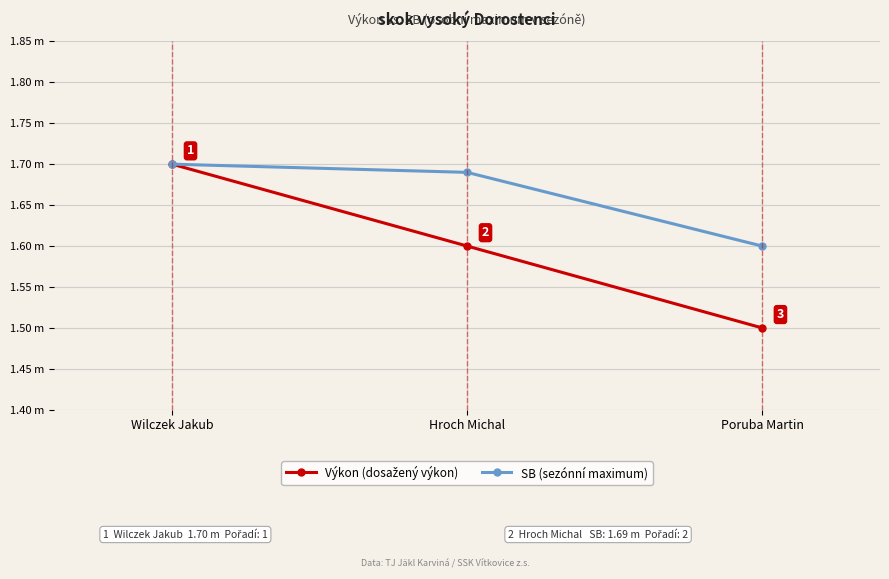

True or false: SB (sezónní maximum) has a value of 1.7 at Wilczek Jakub.

True